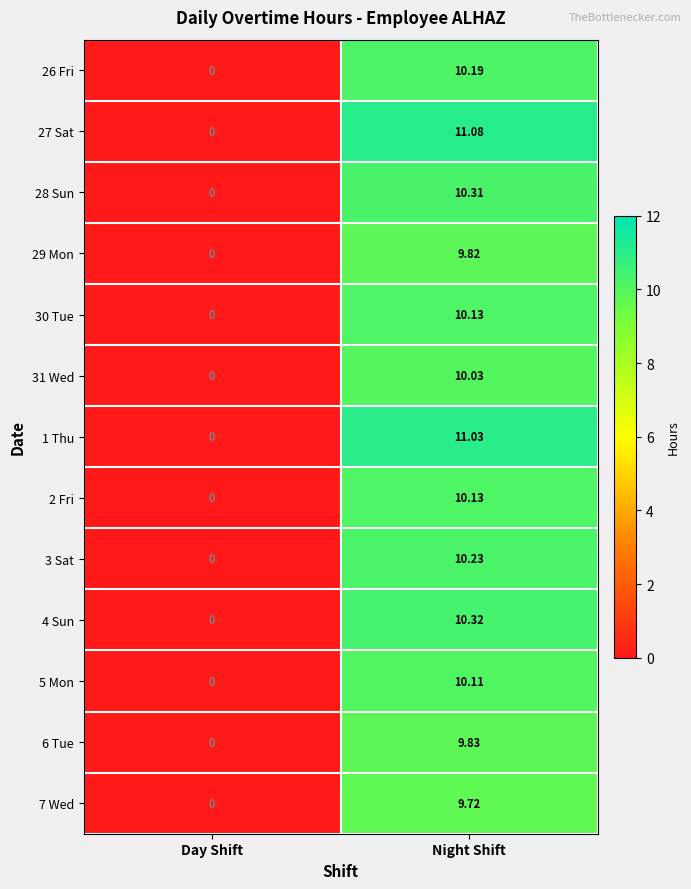

At which label does 1 Thu first exceed 11?

Night Shift